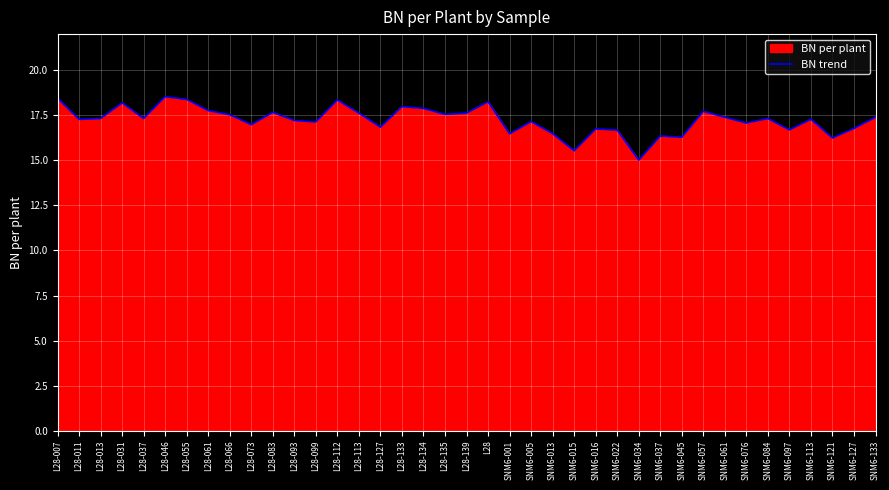

What is the greatest value displayed?

18.5